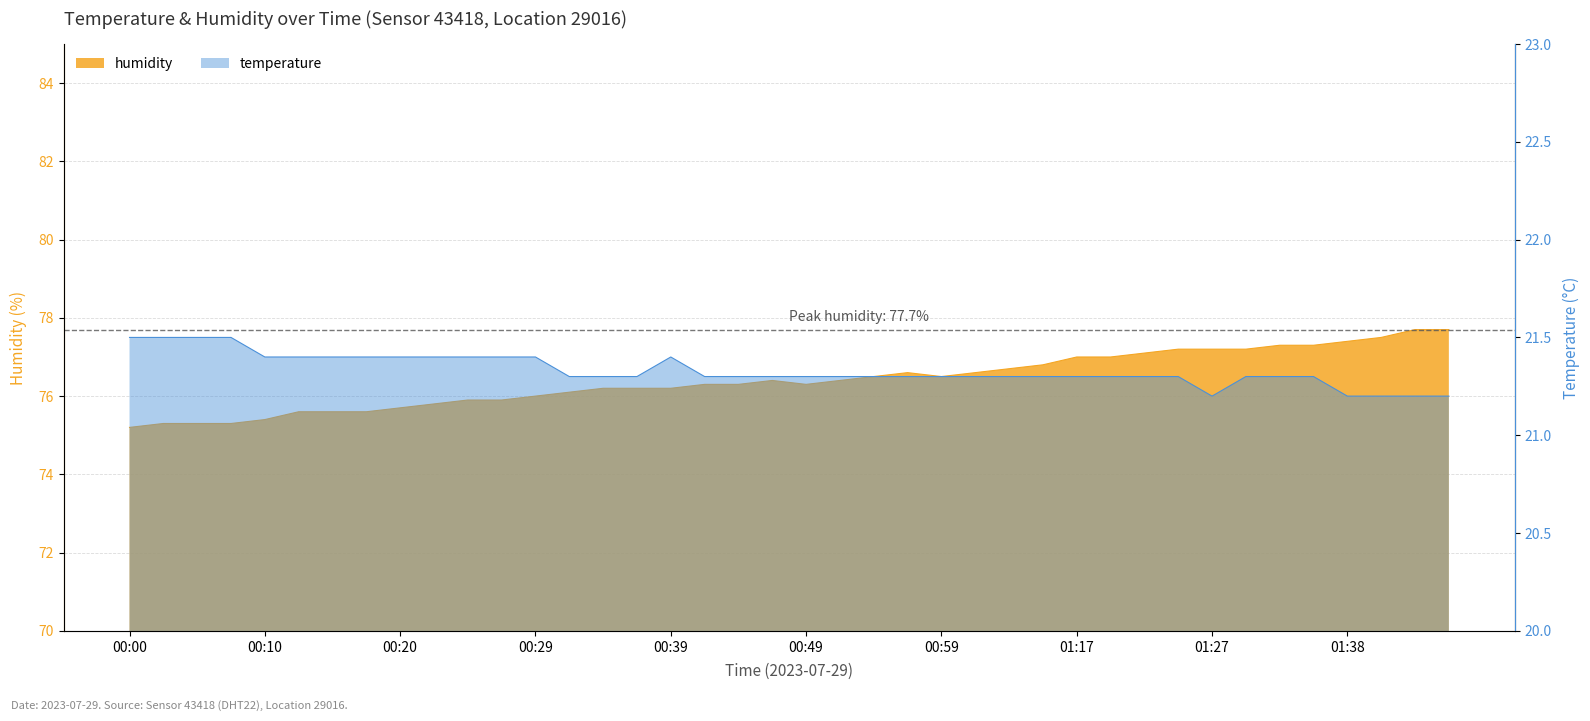

The humidity series shows 24.6 at 01:43. True or false?

False